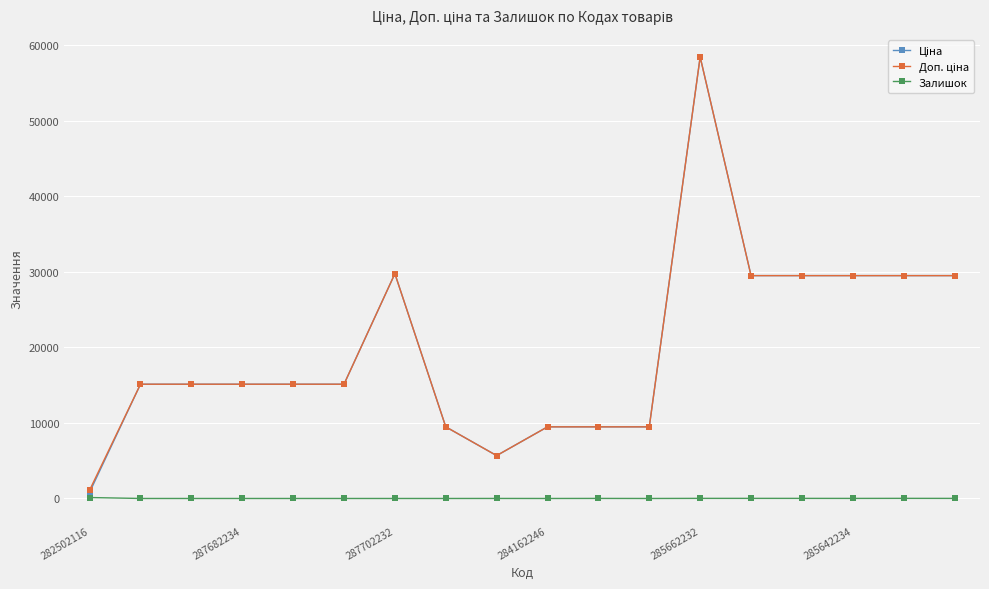

What is the greatest value displayed?

58426.5